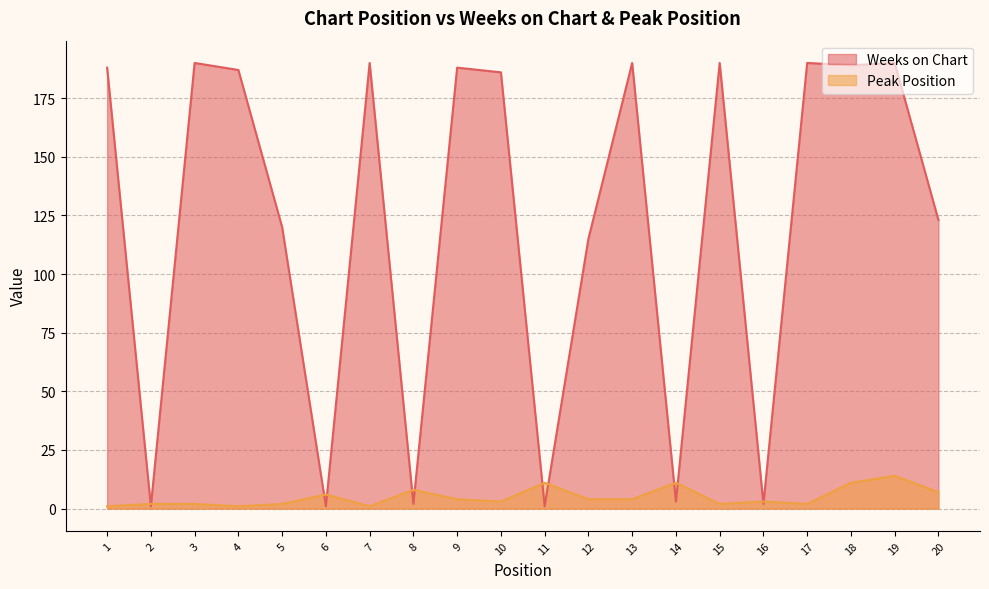

Rank the series by their maximum value, from highest to lowest.

Weeks on Chart, Peak Position